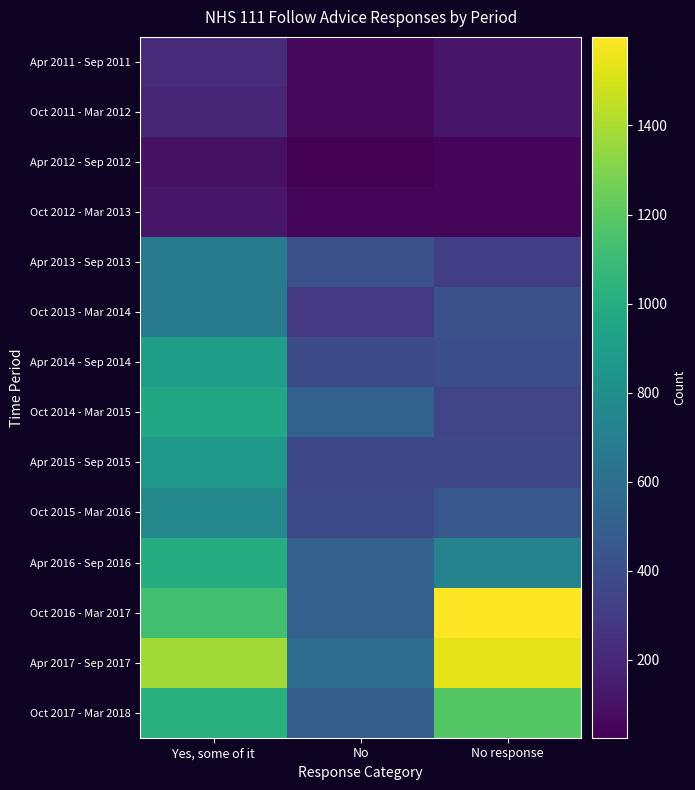

Which has a higher value, Yes, some of it or No response?

Yes, some of it